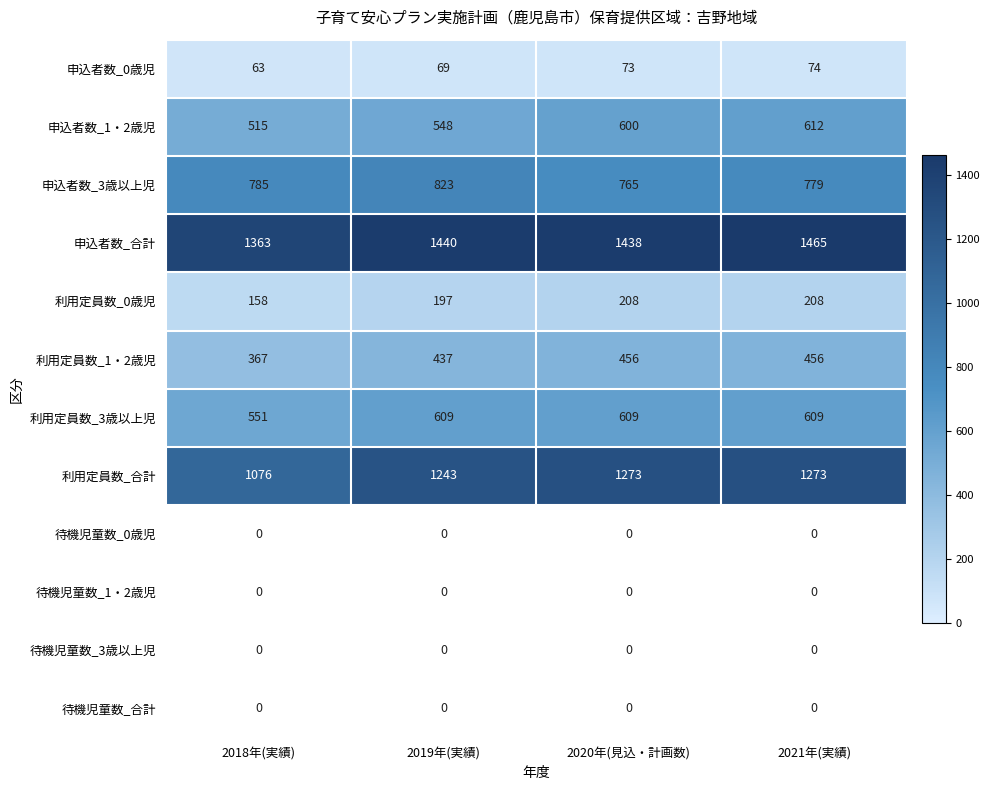

What is the sum of the 申込者数_3歳以上児 values at 2020年(見込・計画数) and 2021年(実績)?

1544